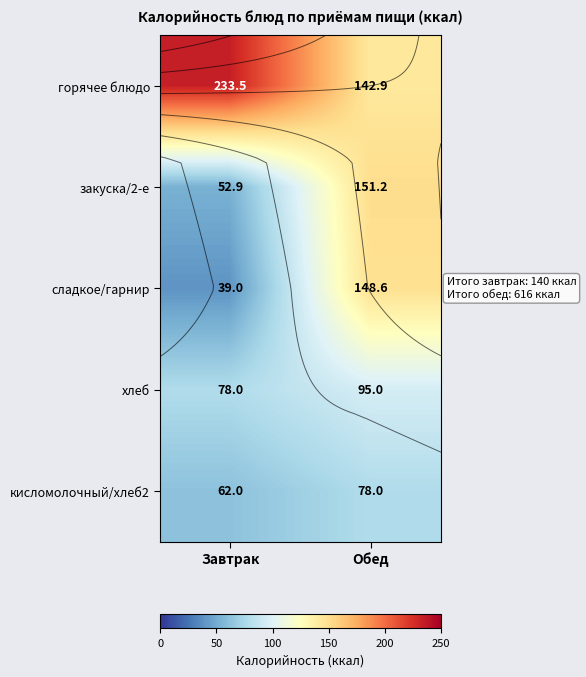

Which series has the largest total across all categories?

горячее блюдо